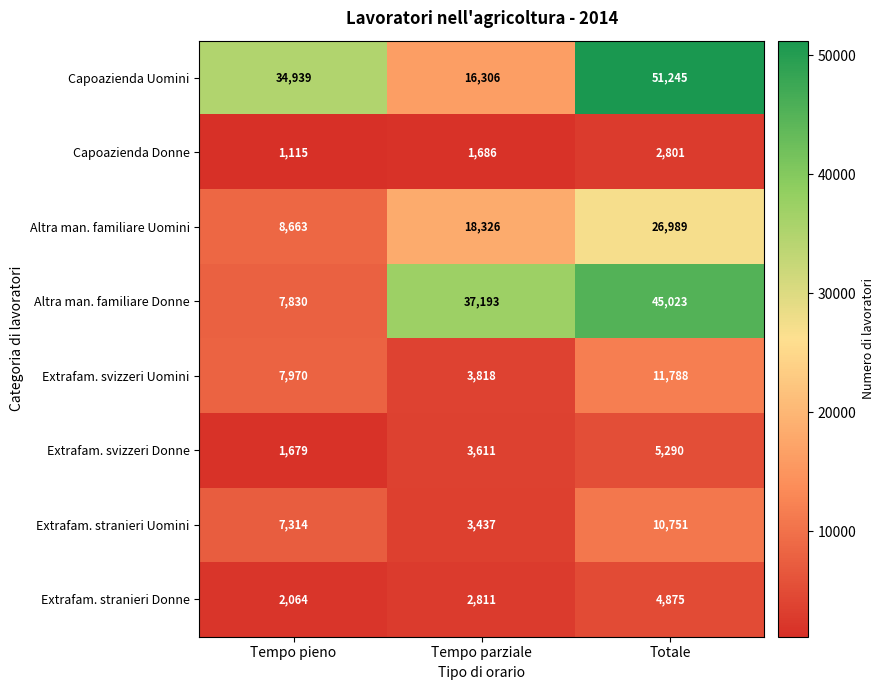

At which category is the sum across all series the highest?

Totale